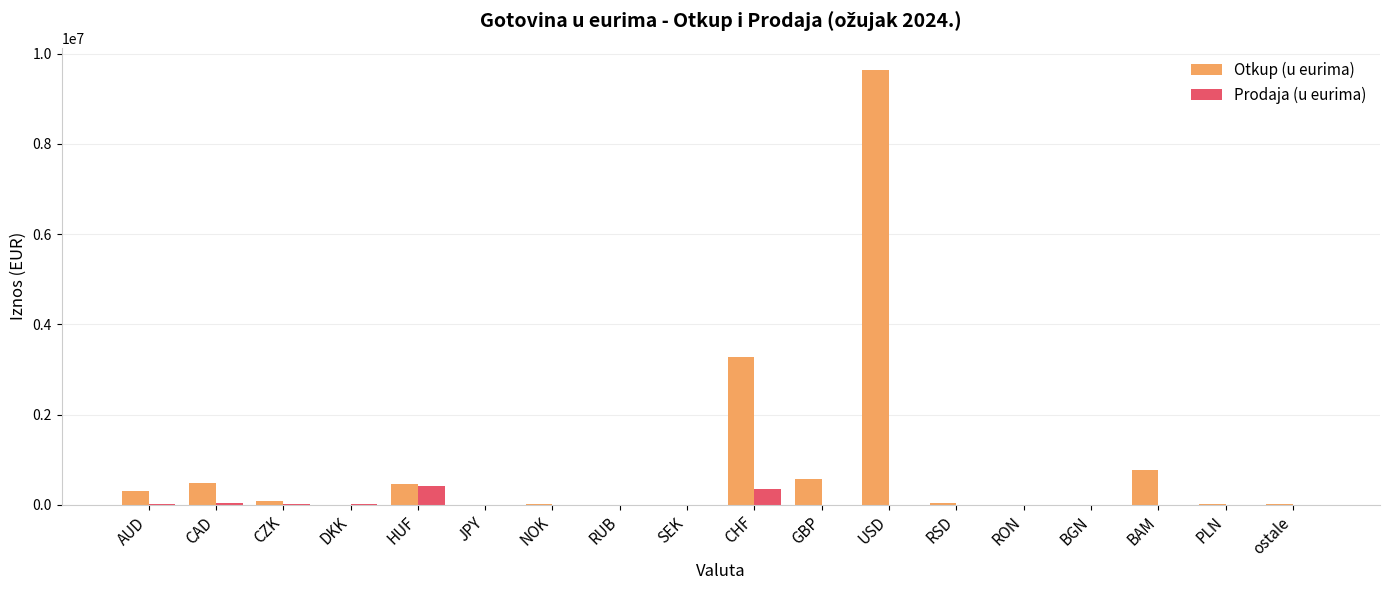

What is the sum of the Prodaja (u eurima) values at GBP and HUF?

421355